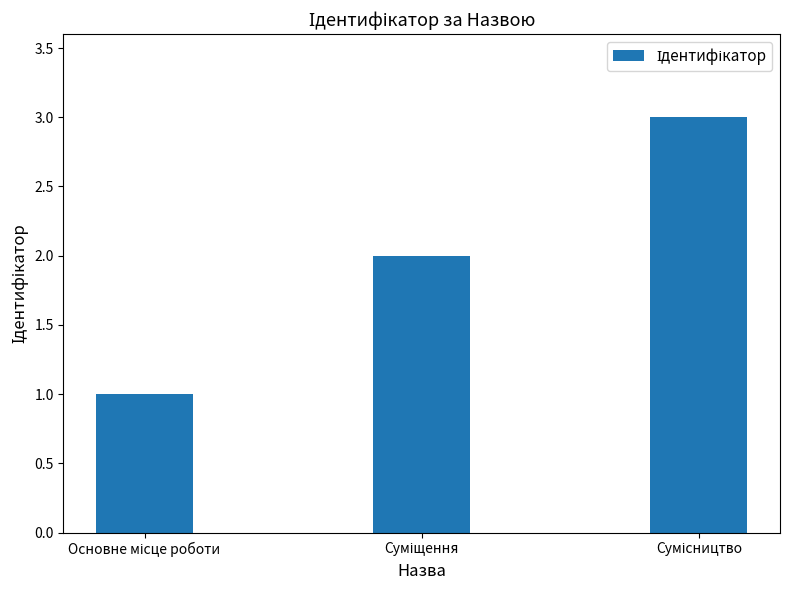

How many bars are there in total?

3